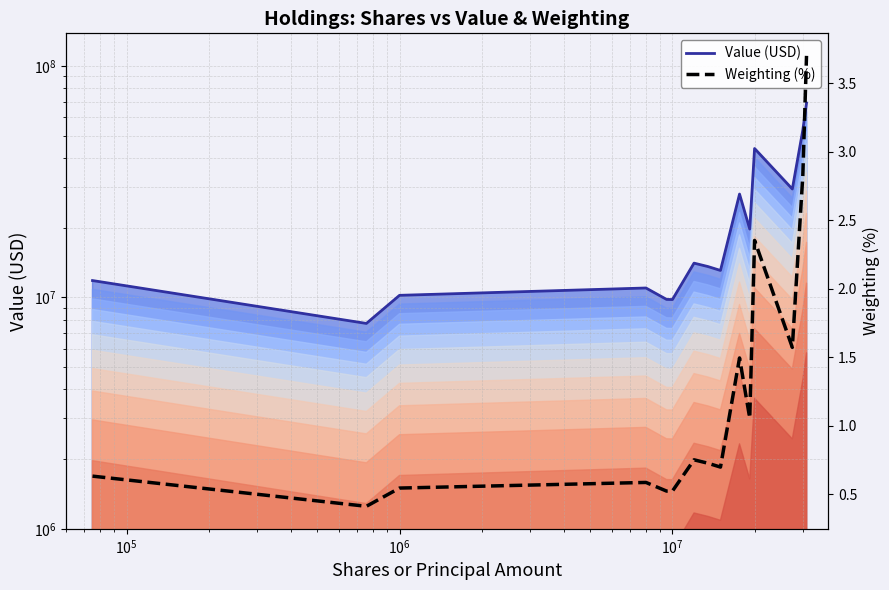

The Weighting (%) series shows 0.6 at $\mathdefault{10^{6}}$. True or false?

True